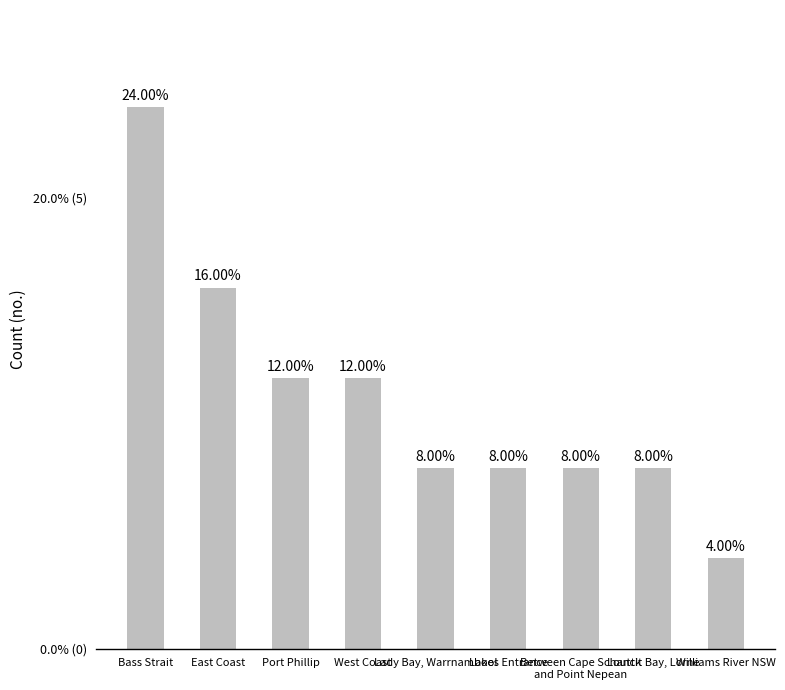

What is the label of the 2nd bar from the right?

Louttit Bay, Lorne